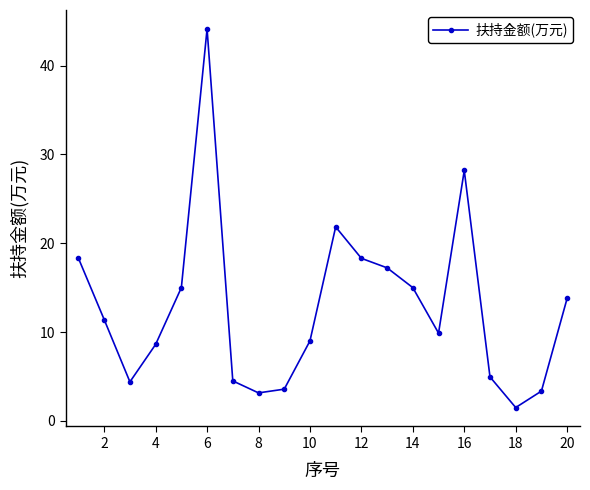

Count the number of values greater than 11.

10